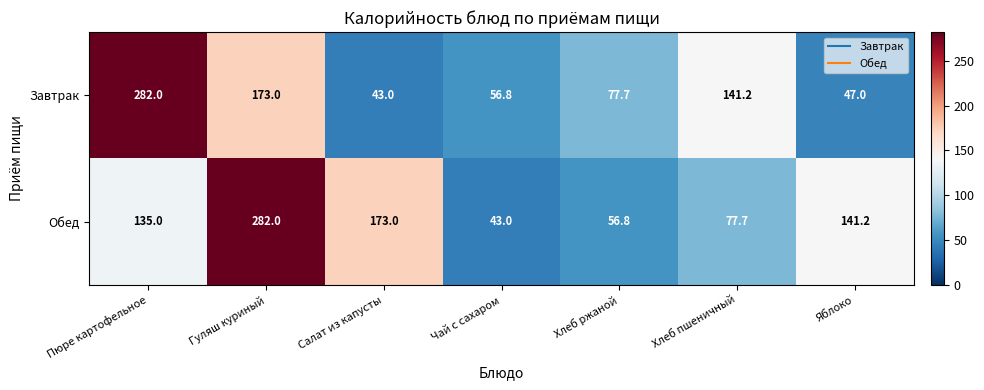

The Завтрак series shows 141.2 at Хлеб пшеничный. True or false?

True